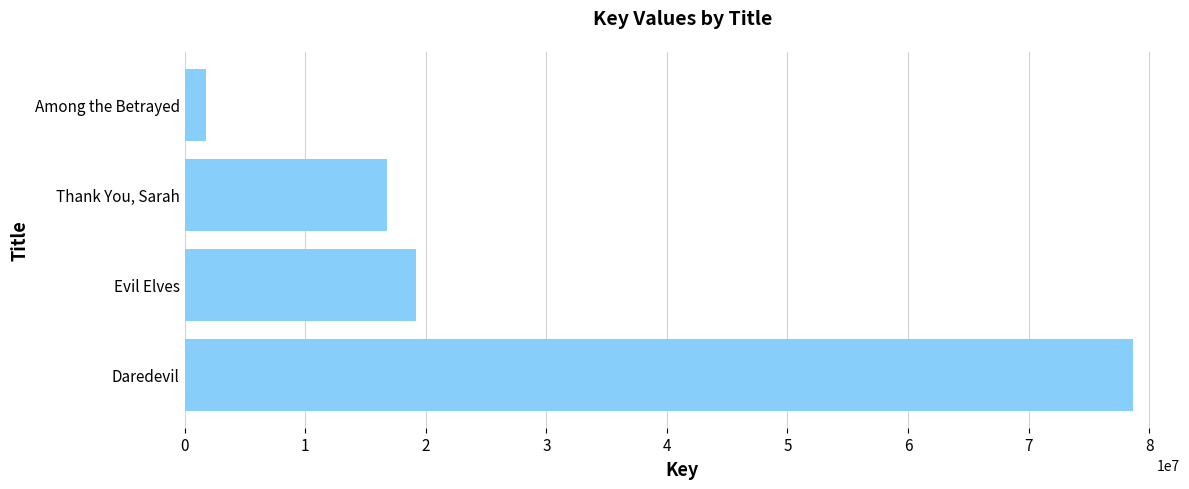

Rank the categories by value from lowest to highest.

Among the Betrayed, Thank You, Sarah, Evil Elves, Daredevil